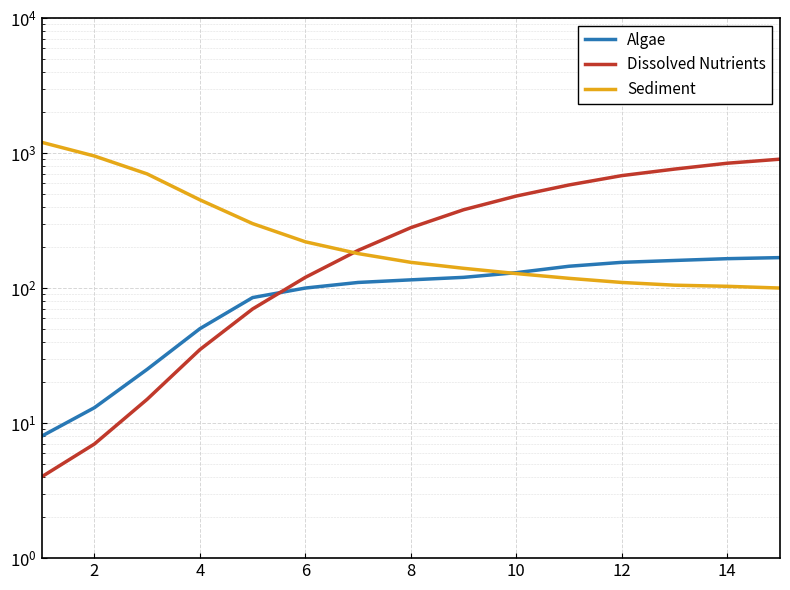

List the series in order of their peak value, lowest first.

Algae, Dissolved Nutrients, Sediment